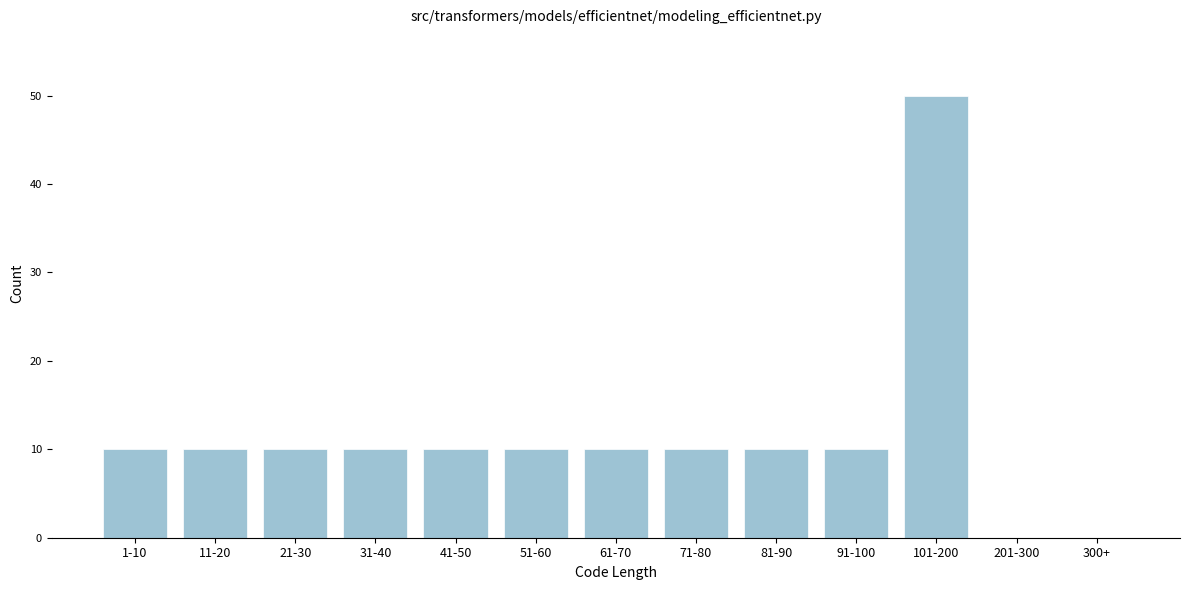

Reading left to right, transcribe all the data shown in this chart.

1-10=10	11-20=10	21-30=10	31-40=10	41-50=10	51-60=10	61-70=10	71-80=10	81-90=10	91-100=10	101-200=50	201-300=0	300+=0